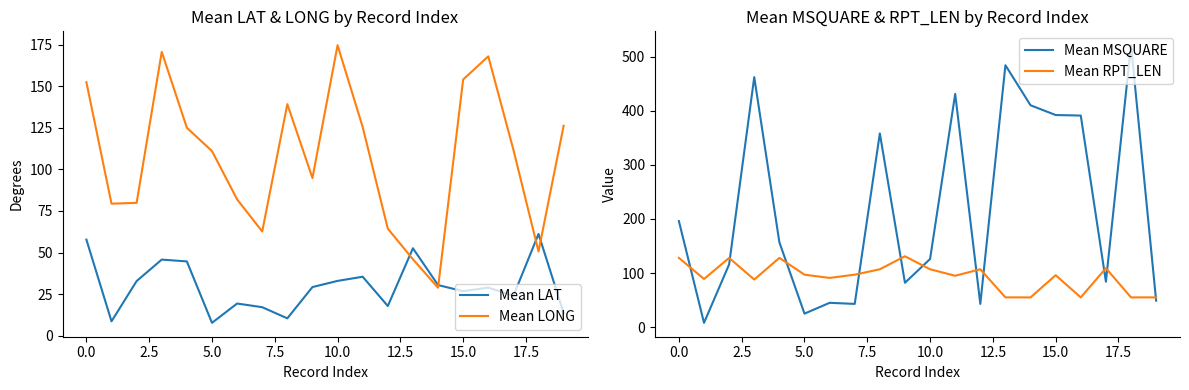

What are all the series names shown in the legend?

Mean LAT, Mean LONG, Mean MSQUARE, Mean RPT_LEN